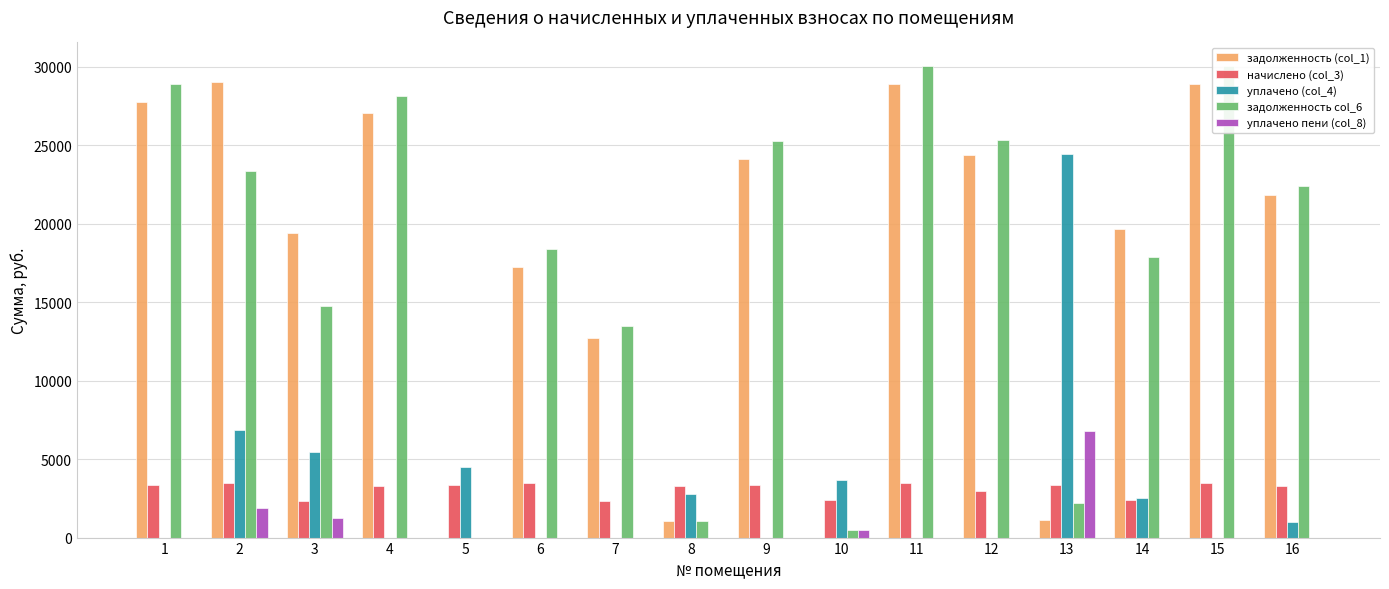

What is the total value across all series at 6?

39097.2